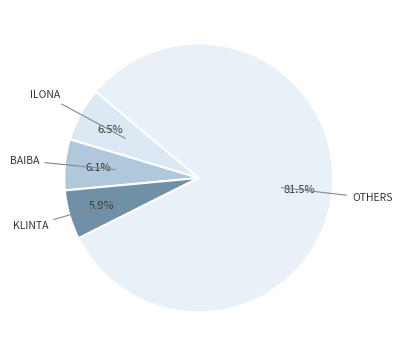

Count the number of slices in the pie.

4